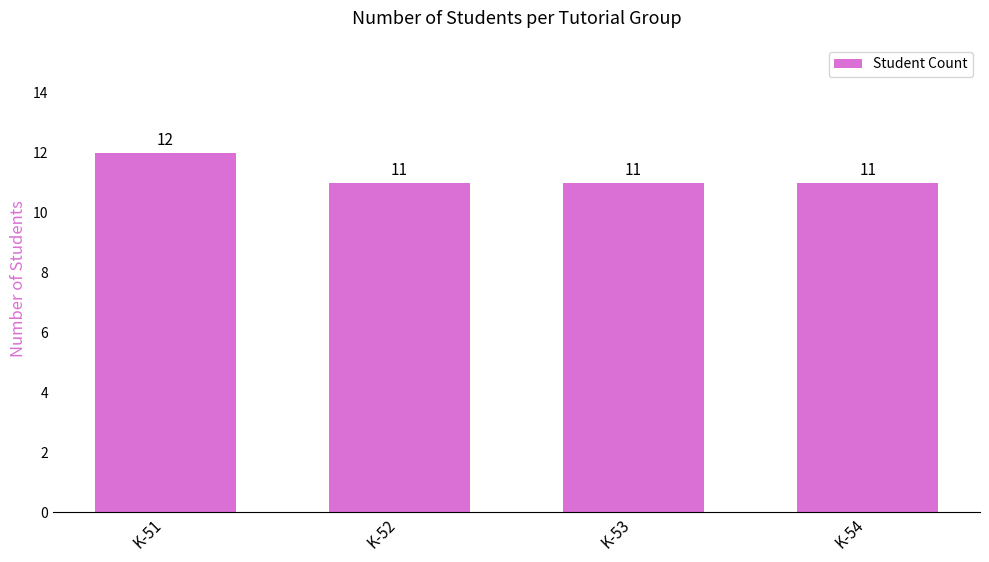

True or false: the data shows 11 at K-53.

True